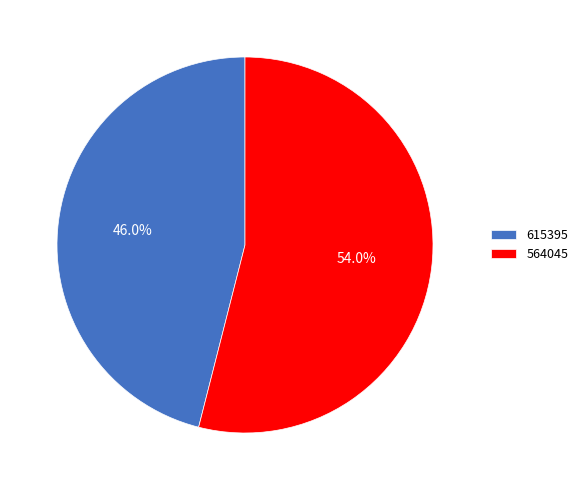

To the nearest percent, what portion does 564045 represent?

54%